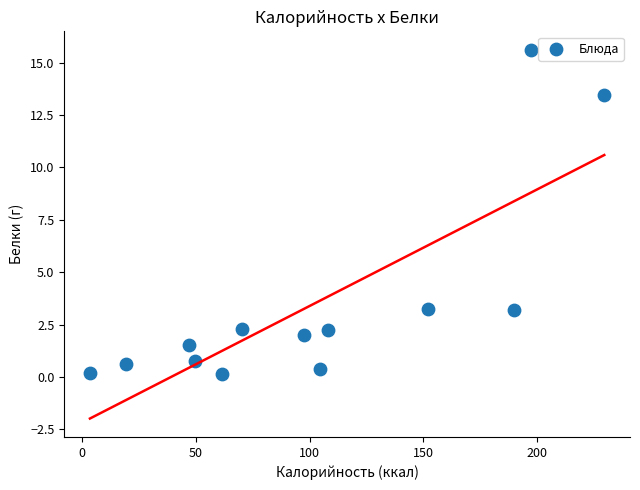

What is the range of X values (max minus min)?

226.3